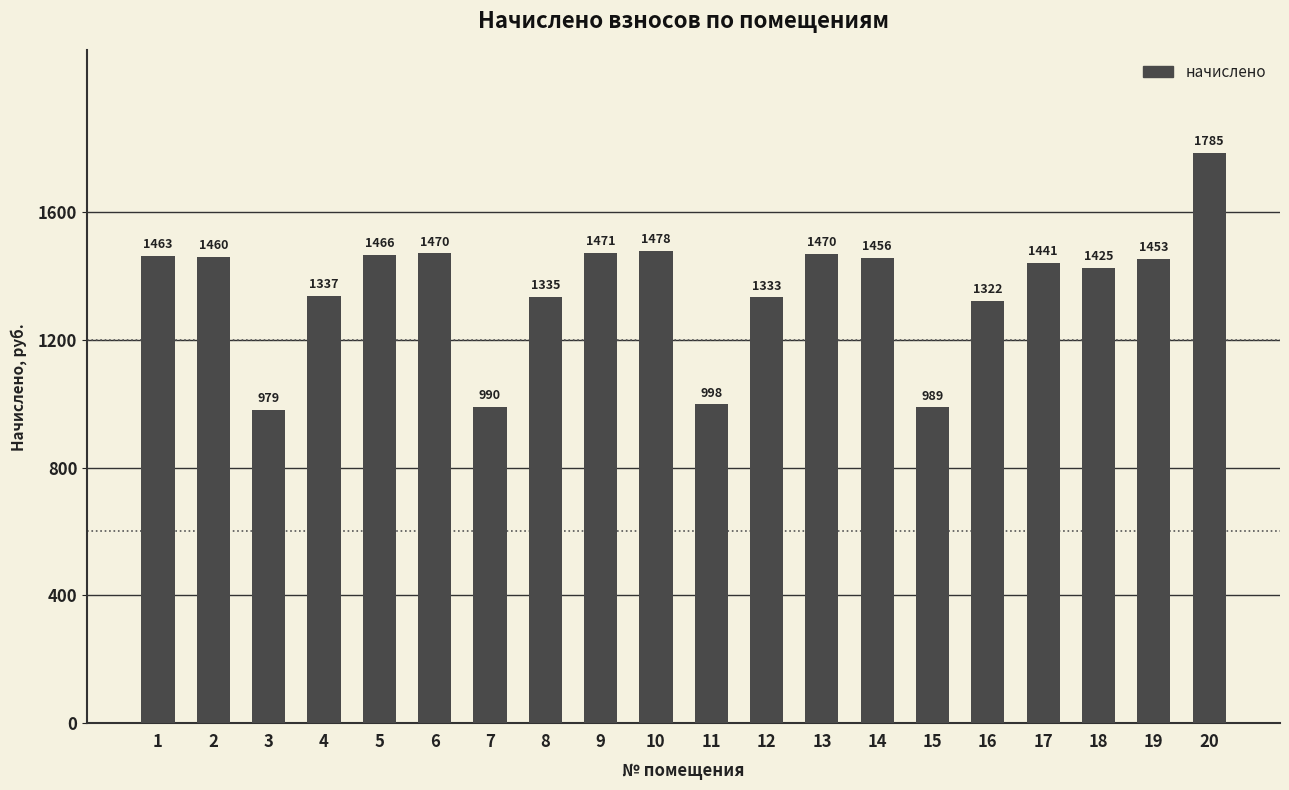

What is the difference between the second highest and minimum values?

499.0